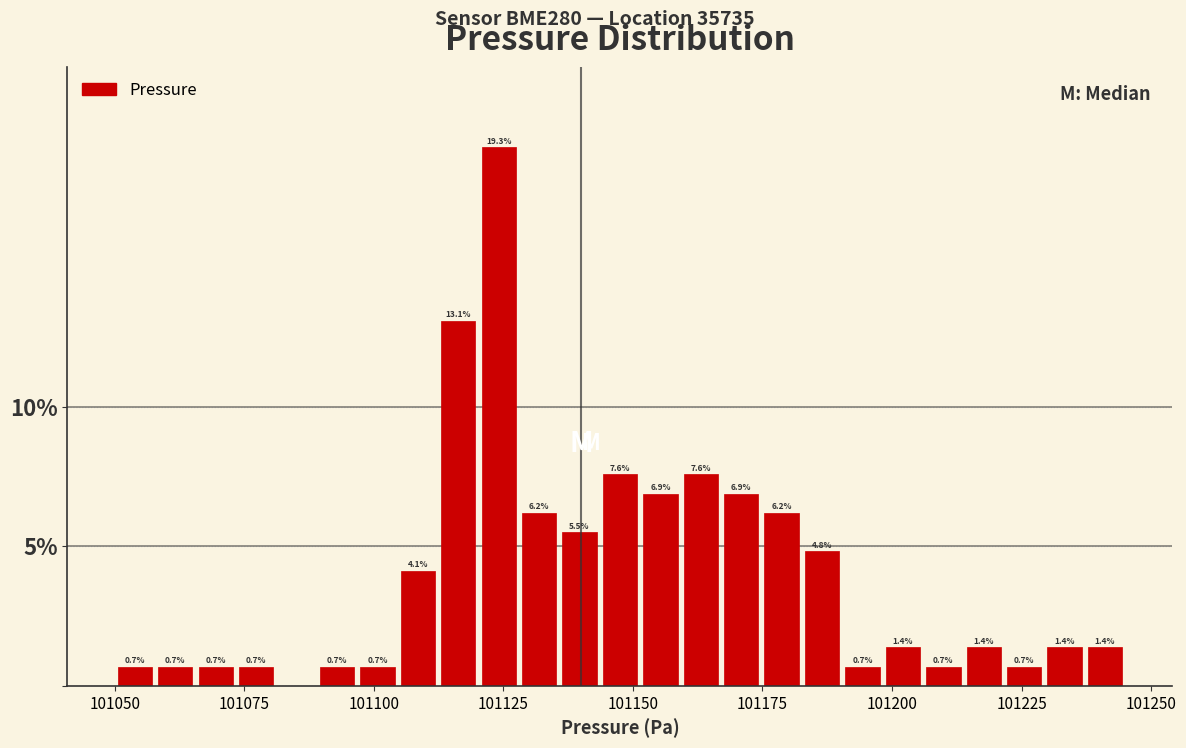

Around what value on the x-axis is the tallest bar? Give the approximate position of its centre, as read against the axis.

101125